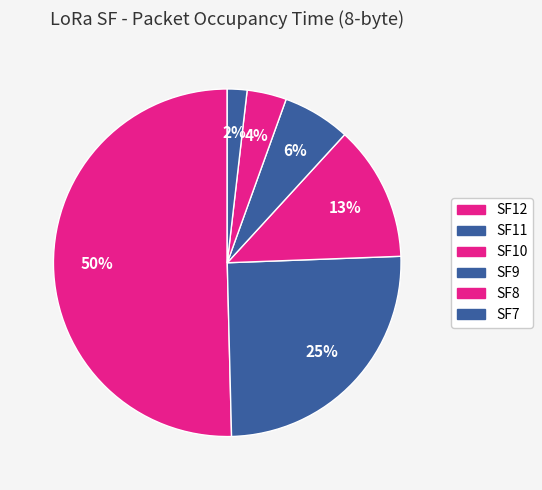

What is the ratio of the value at SF7 to the value at SF9?

0.3